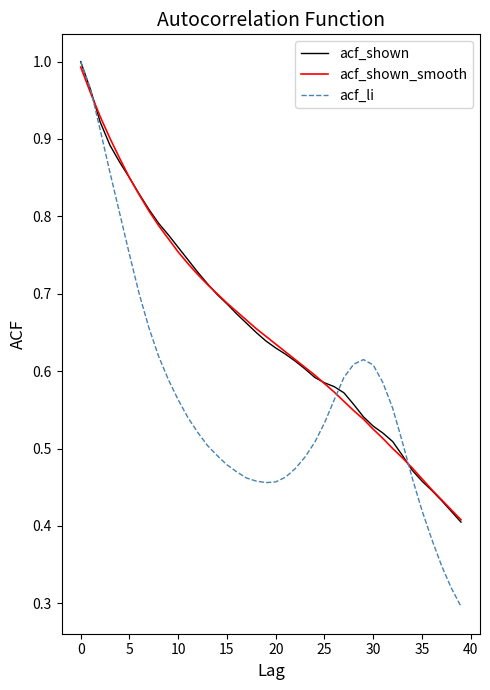

Which series has the largest range (max minus min)?

acf_li